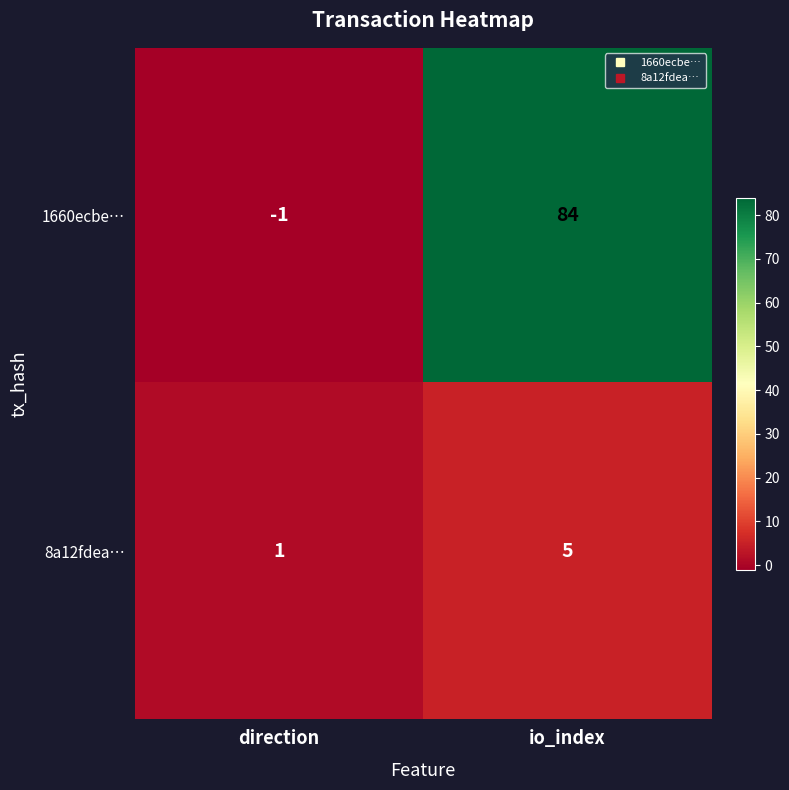

At how many categories does at least one series exceed 28?

1